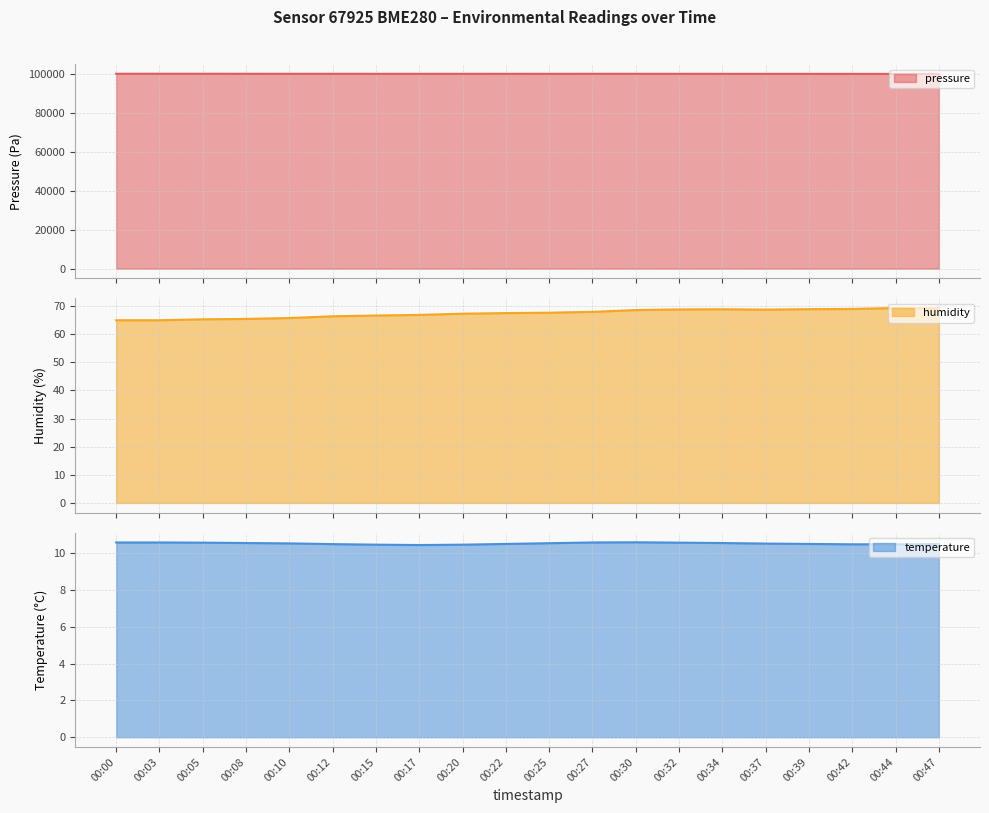

At which label does pressure reach its minimum?

00:44